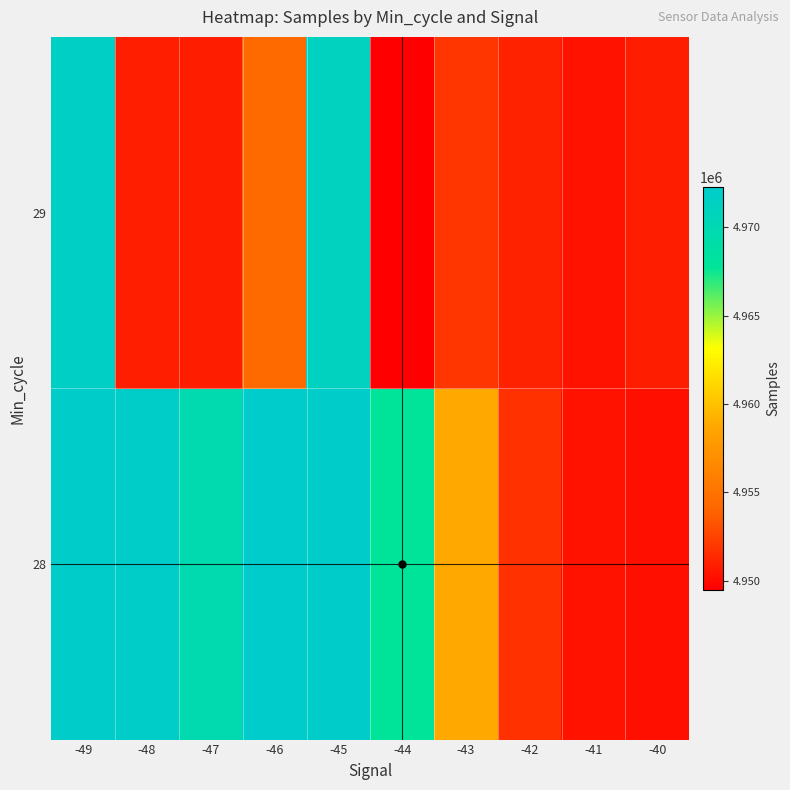

At which category is the sum across all series the highest?

-49